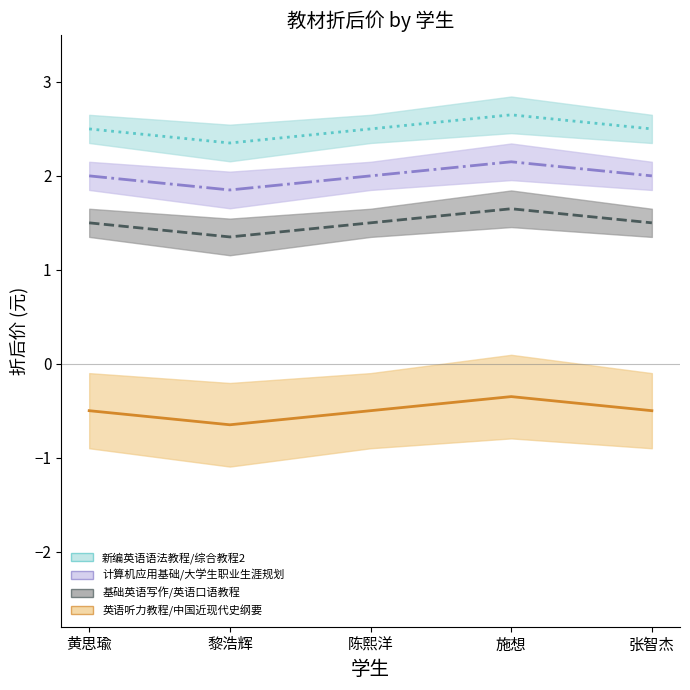

Which has a higher value, 陈熙洋 or 黄思瑜?

陈熙洋